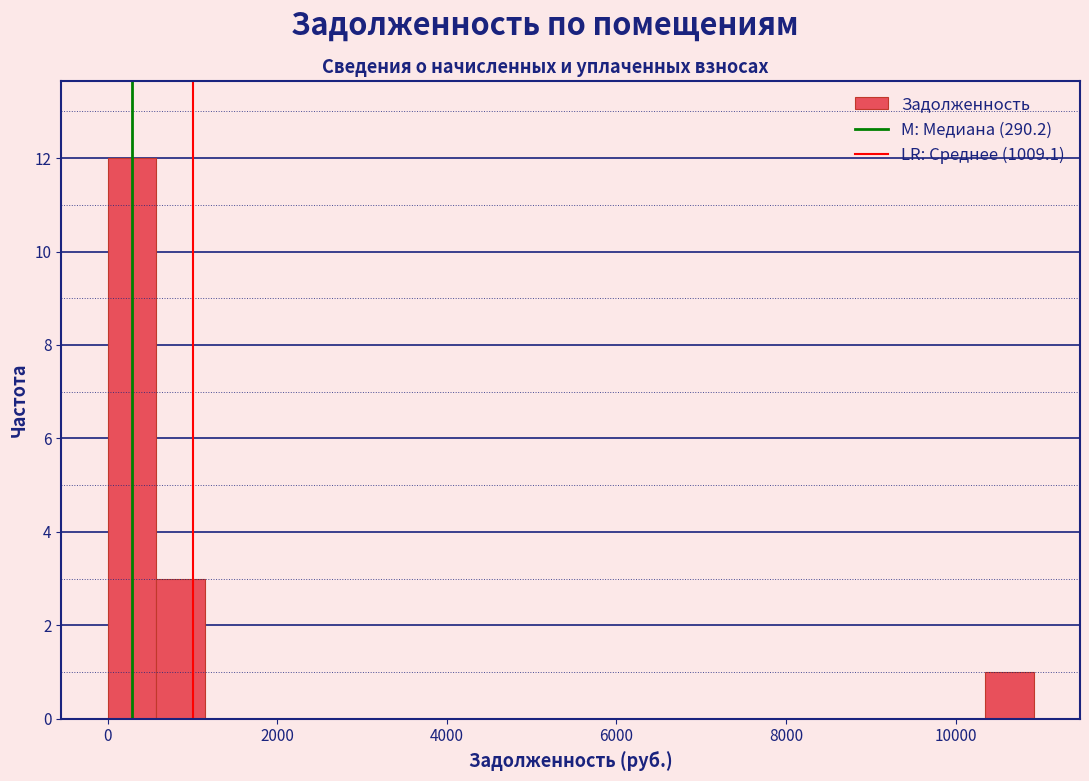

Around what value on the x-axis is the tallest bar? Give the approximate position of its centre, as read against the axis.

200